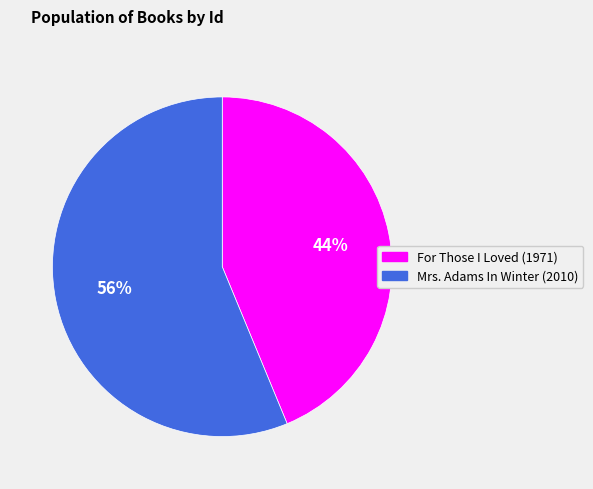

The Mrs. Adams In Winter (2010) slice represents 47% of the pie. True or false?

False